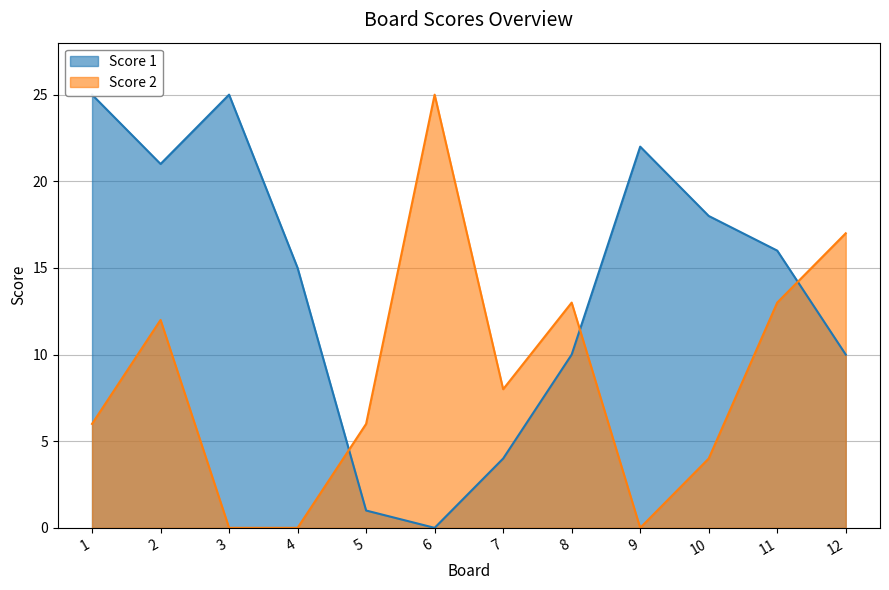

What is the highest value of the Score 2 series?

25